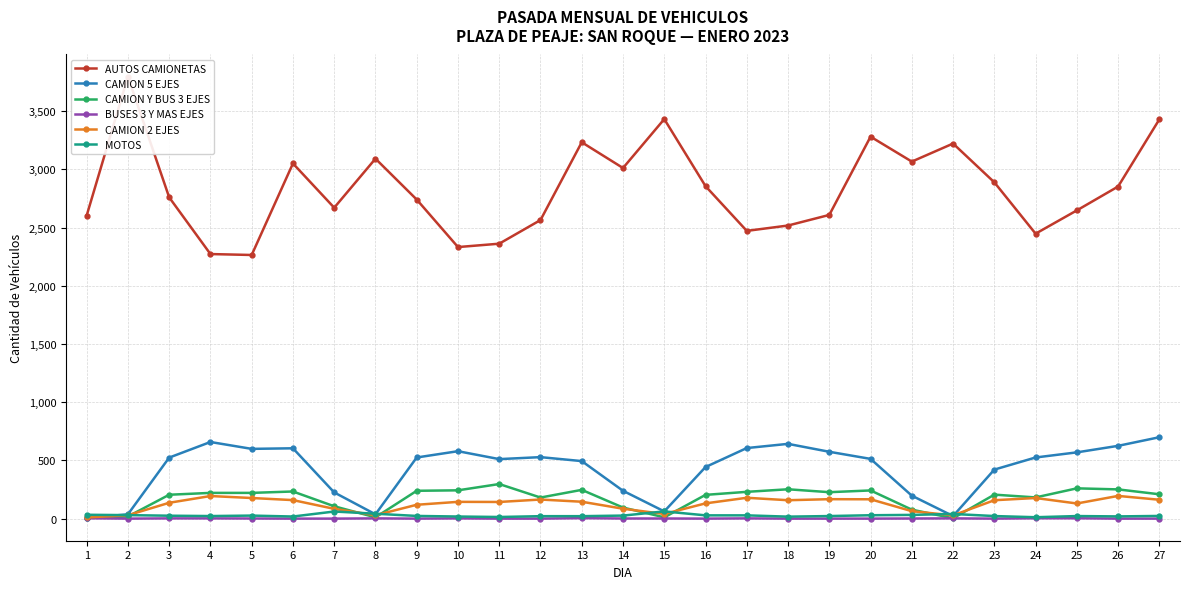

How many lines are shown in the chart?

6